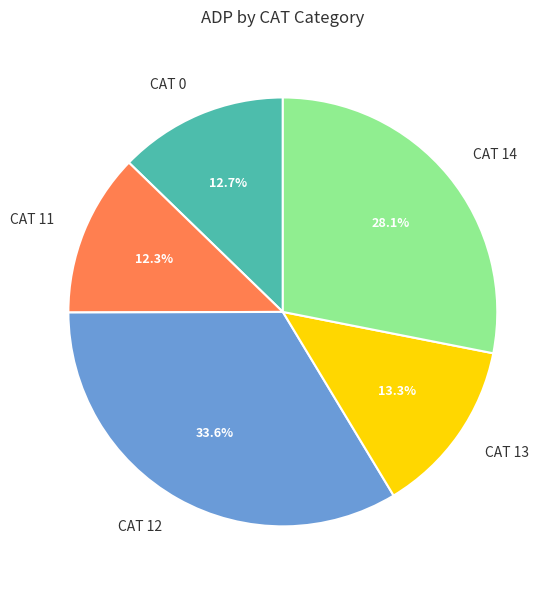

Between CAT 14 and CAT 12, which is larger?

CAT 12